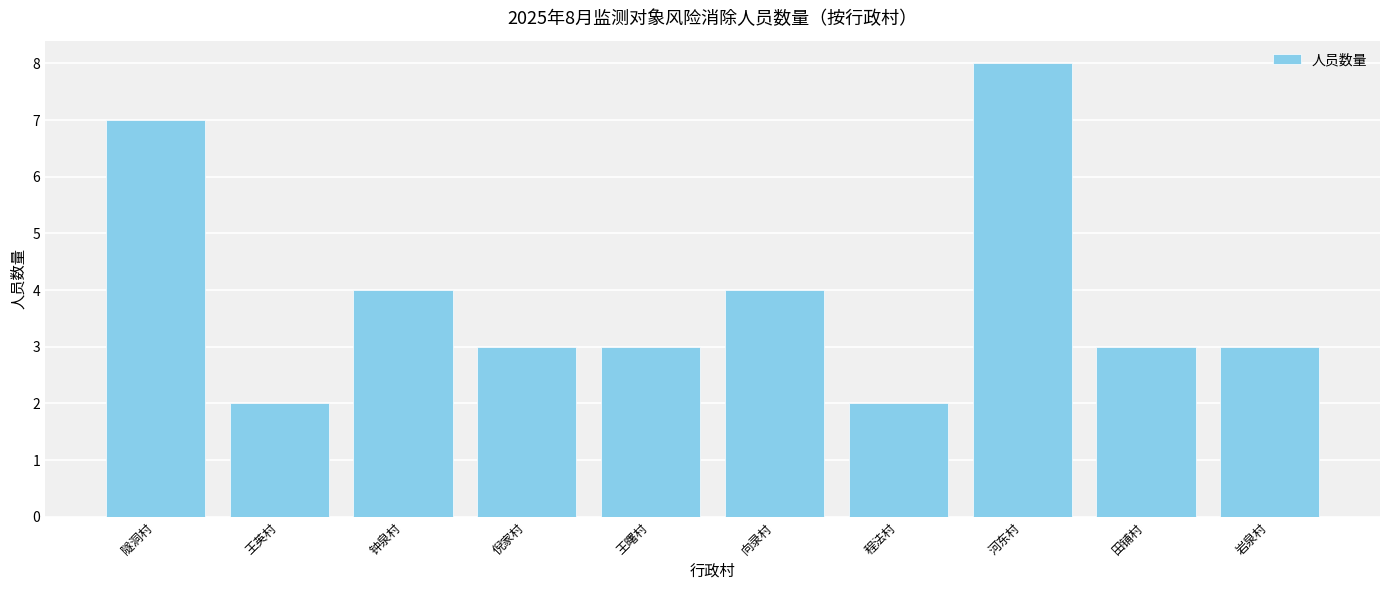

What value does the data have at 隧洞村?

7